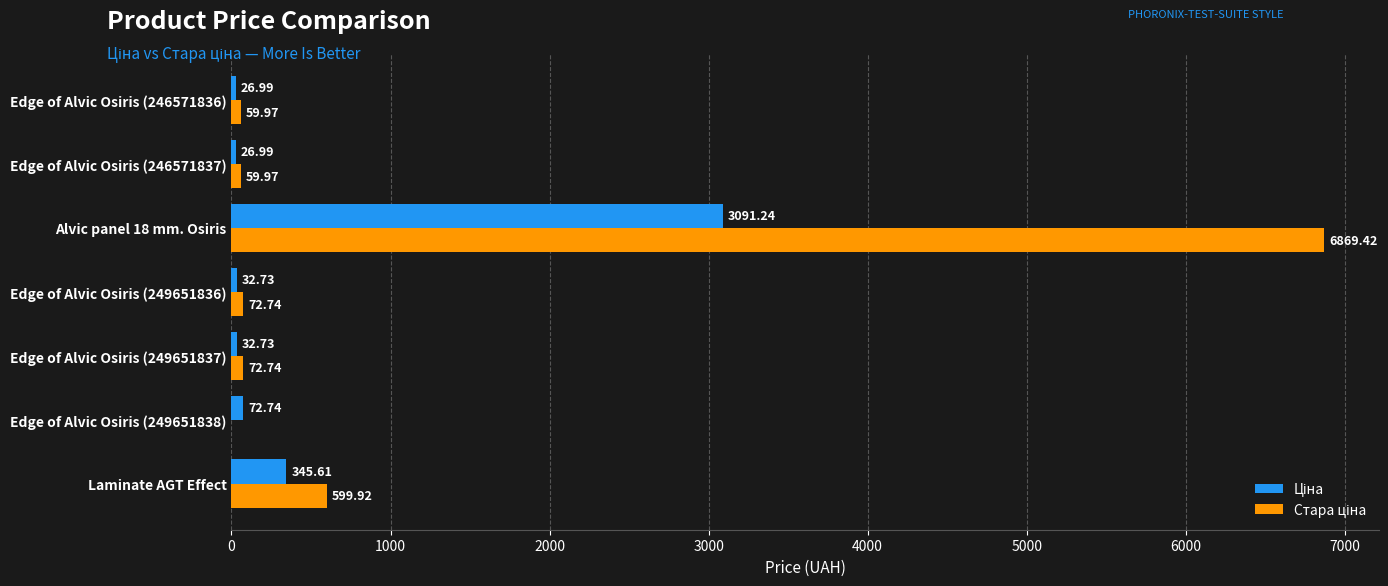

What is the total value across all series at Alvic panel 18 mm. Osiris?

9960.7